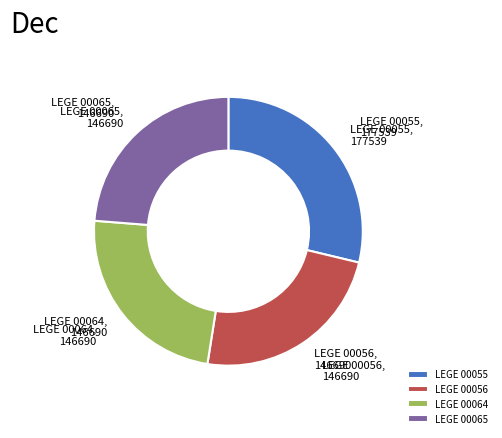

Is LEGE 00056 the majority of the pie?

No